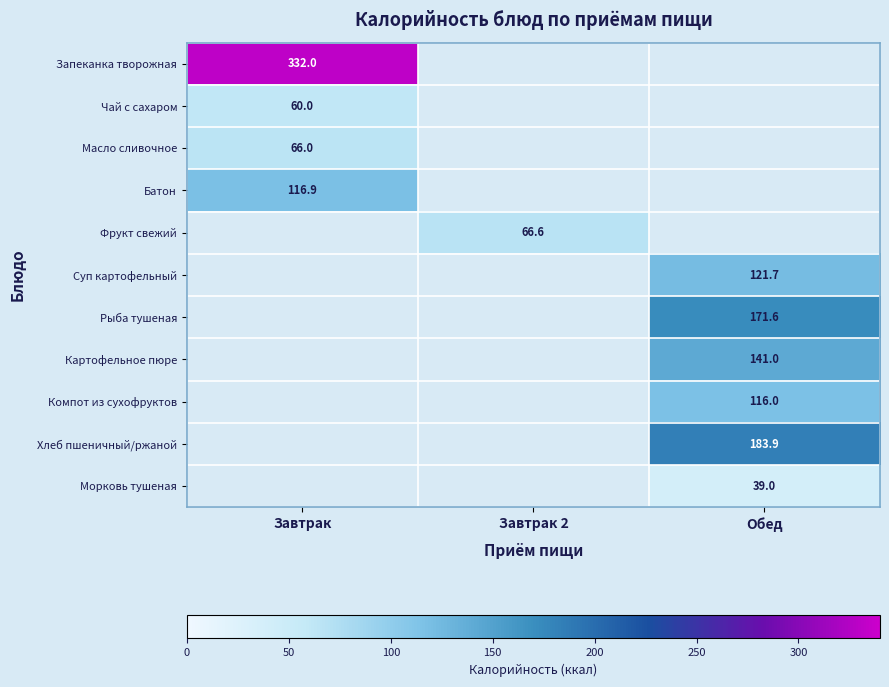

How many series are shown in this chart?

11